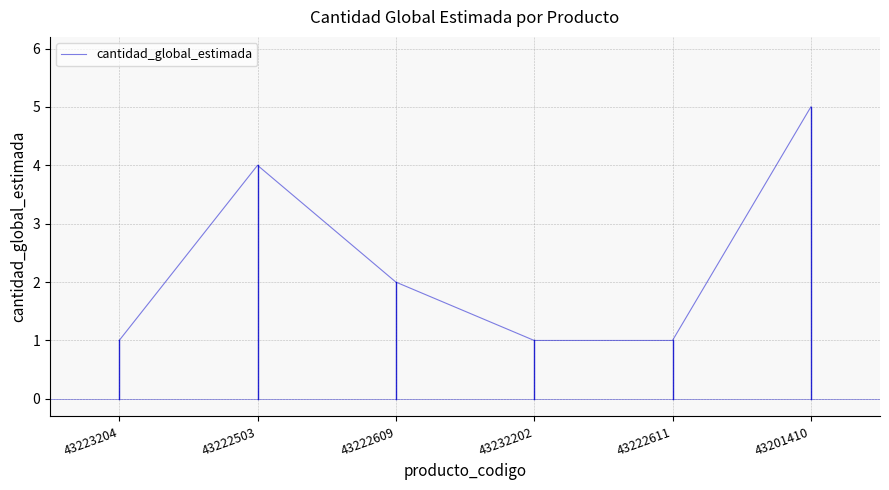

Reading right to left, list all the values displayed in this chart.

5	1	1	2	4	1